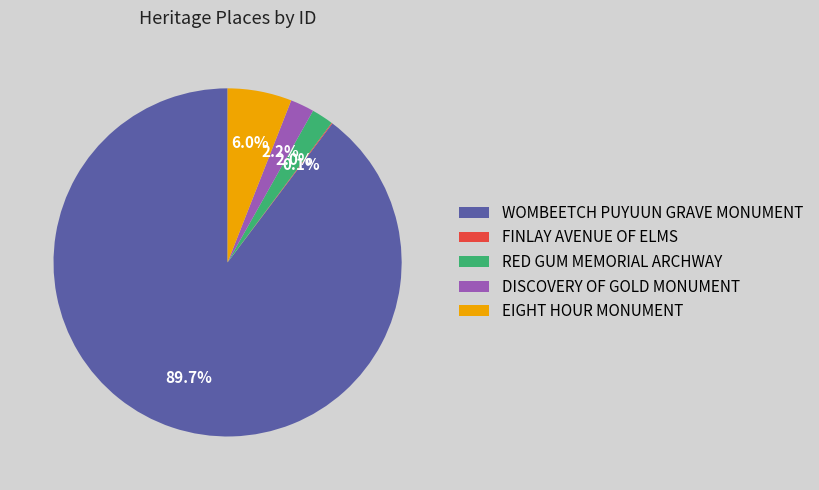

Which has a higher value, EIGHT HOUR MONUMENT or WOMBEETCH PUYUUN GRAVE MONUMENT?

WOMBEETCH PUYUUN GRAVE MONUMENT